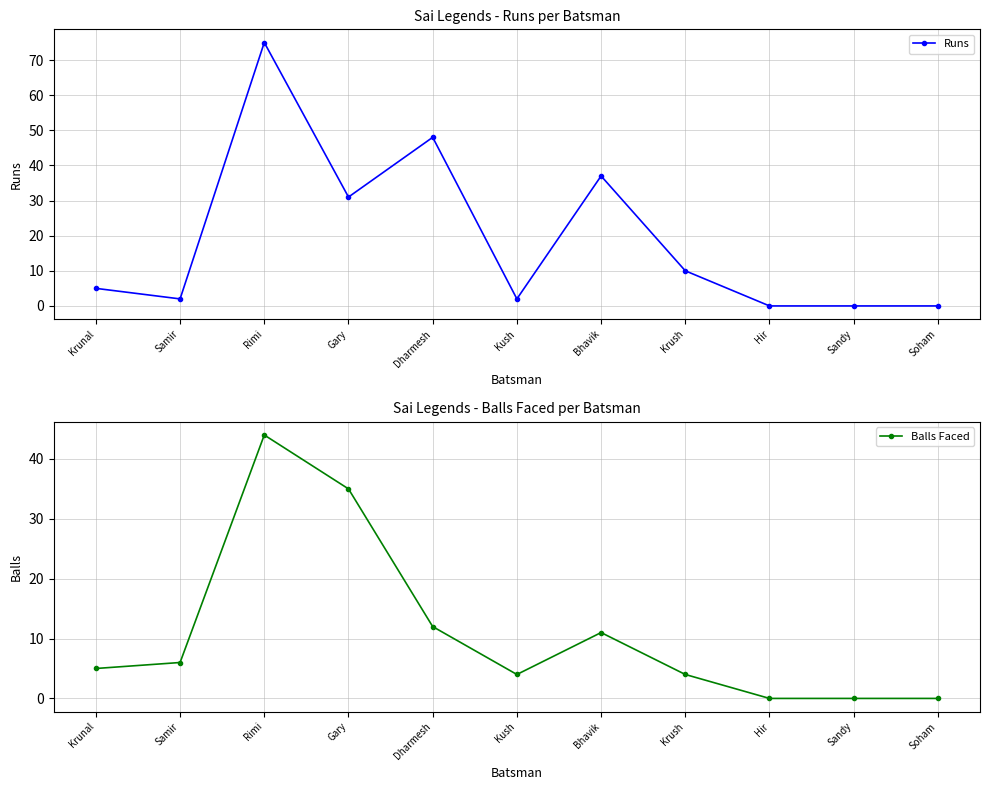

True or false: Runs has a value of 48 at Dharmesh.

True